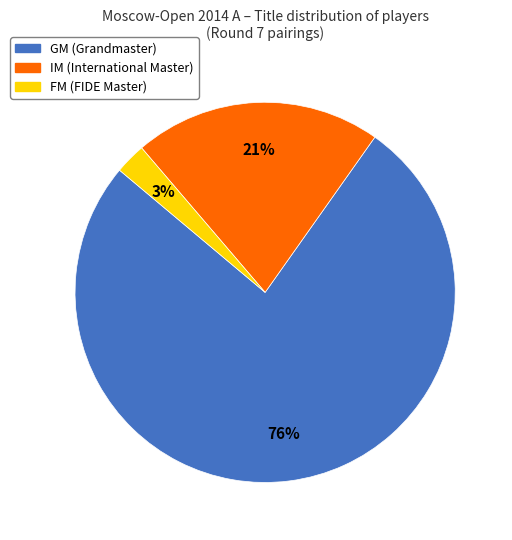

The GM slice represents 76% of the pie. True or false?

True